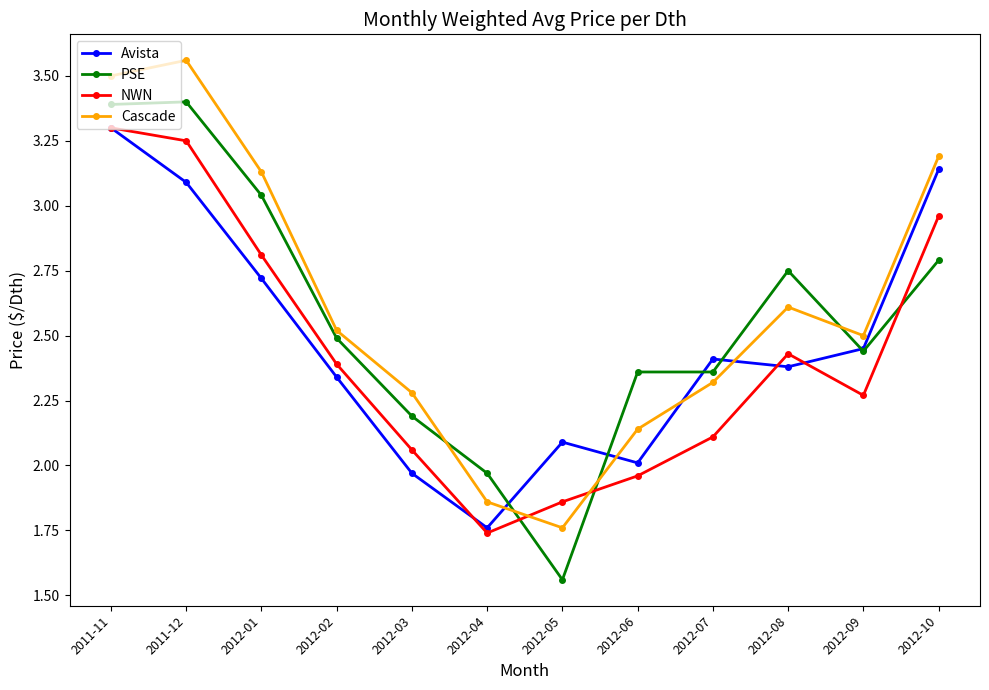

How many data points in NWN are above 2?

9